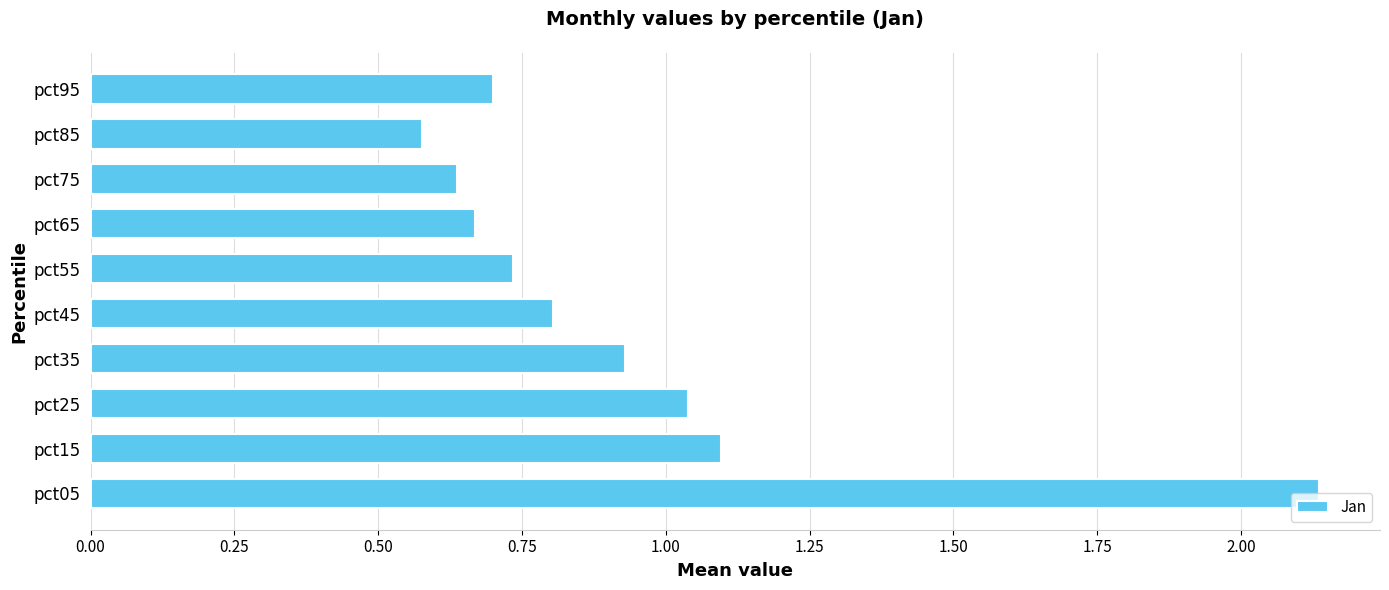

List the labels in order of value, smallest first.

pct85, pct75, pct65, pct95, pct55, pct45, pct35, pct25, pct15, pct05